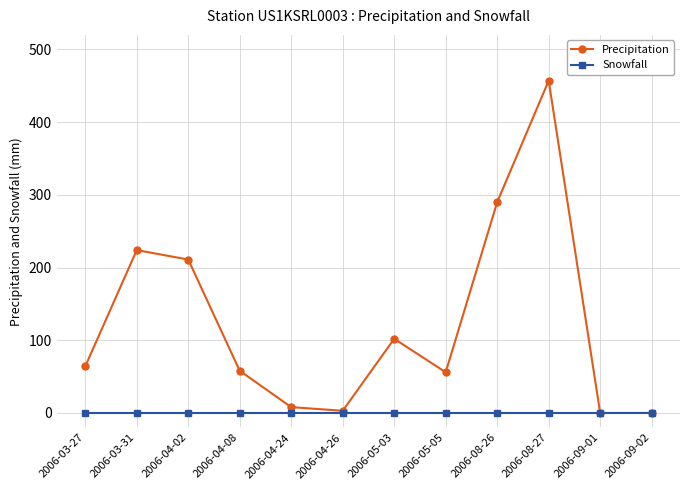

At how many categories does at least one series exceed 324?

1